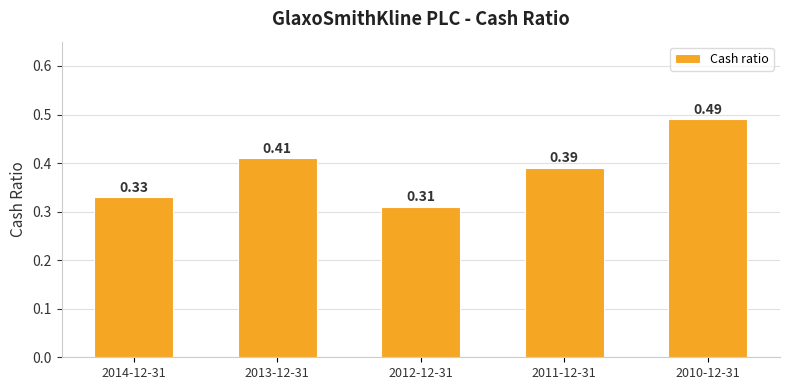

How many categories are shown in the chart?

5